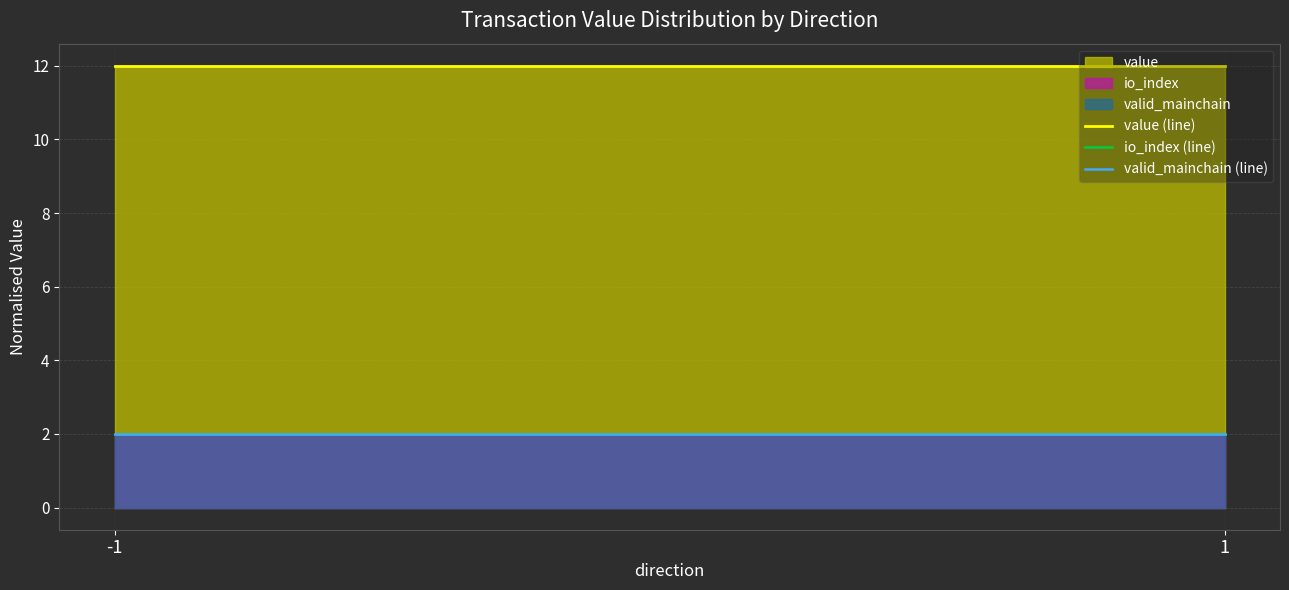

How many lines are shown in the chart?

3